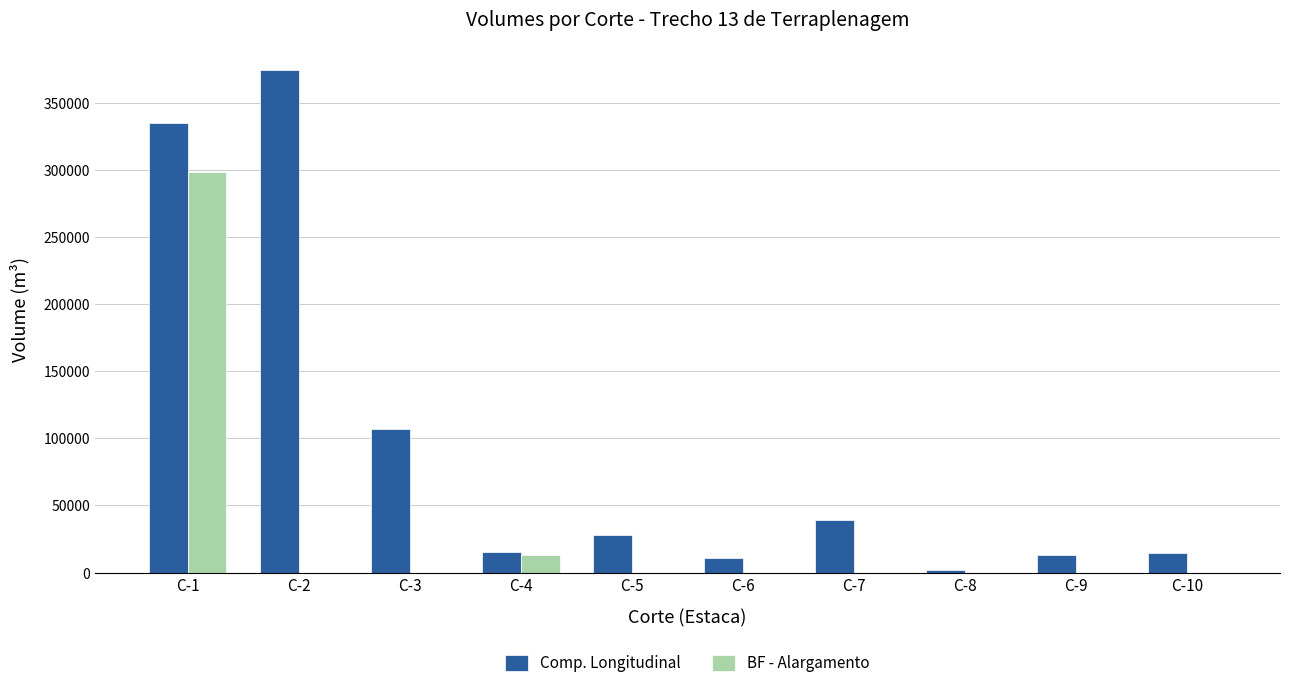

What is the total value across all series at C-4?

28866.4